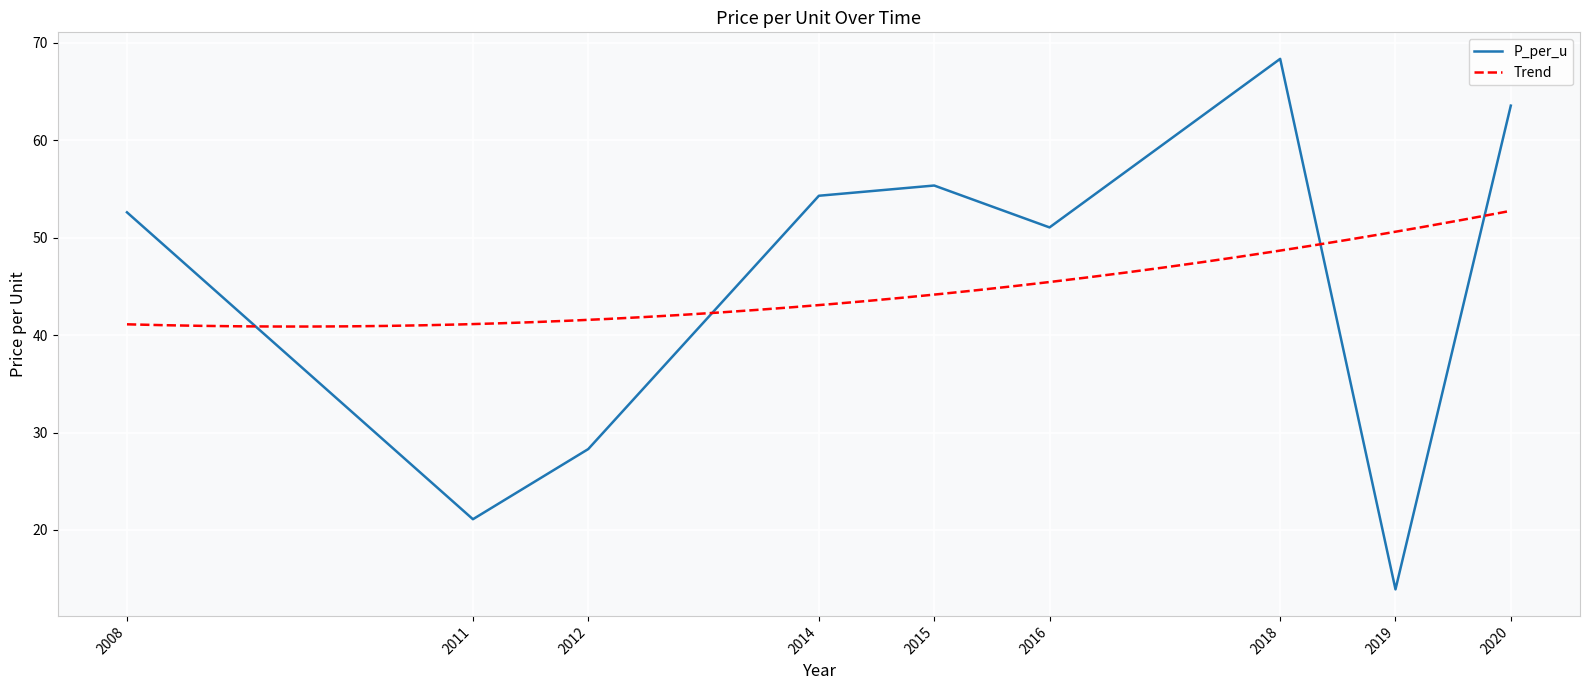

At which label is P_per_u closest to 41?

2016